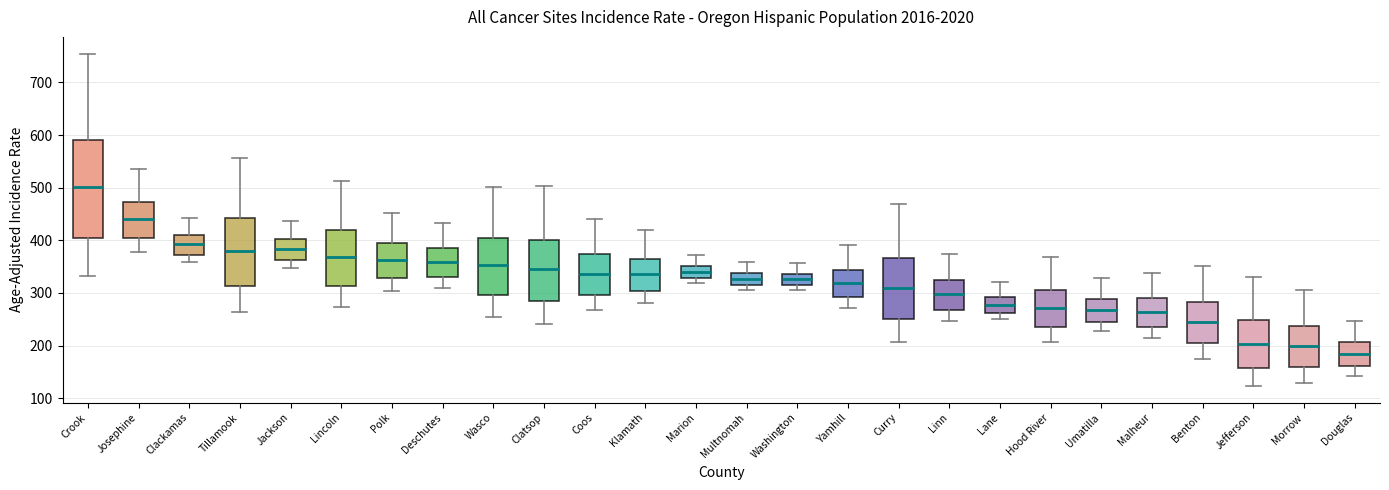

Reading left to right, transcribe this box plot: for each box, give where its median line is, the range the box spans, and where its two whiskers end, as read against the y-axis. The values are not printed on the chart, so give them approximately, as read against the axis.

Crook: median 500, box 400 to 590, whiskers 330 to 750
Josephine: median 440, box 400 to 470, whiskers 380 to 540
Clackamas: median 390, box 370 to 410, whiskers 360 to 440
Tillamook: median 380, box 310 to 440, whiskers 260 to 560
Jackson: median 380, box 360 to 400, whiskers 350 to 440
Lincoln: median 370, box 310 to 420, whiskers 270 to 510
Polk: median 360, box 330 to 390, whiskers 300 to 450
Deschutes: median 360, box 330 to 390, whiskers 310 to 430
Wasco: median 350, box 300 to 410, whiskers 250 to 500
Clatsop: median 350, box 290 to 400, whiskers 240 to 500
Coos: median 340, box 300 to 370, whiskers 270 to 440
Klamath: median 340, box 300 to 370, whiskers 280 to 420
Marion: median 340, box 330 to 350, whiskers 320 to 370
Multnomah: median 330, box 310 to 340, whiskers 310 (just below the box's lower edge) to 360
Washington: median 330, box 310 to 340, whiskers 310 (just below the box's lower edge) to 360
Yamhill: median 320, box 290 to 340, whiskers 270 to 390
Curry: median 310, box 250 to 370, whiskers 210 to 470
Linn: median 300, box 270 to 320, whiskers 250 to 370
Lane: median 280, box 260 to 290, whiskers 250 to 320
Hood River: median 270, box 230 to 310, whiskers 210 to 370
Umatilla: median 270, box 250 to 290, whiskers 230 to 330
Malheur: median 260, box 240 to 290, whiskers 210 to 340
Benton: median 240, box 200 to 280, whiskers 170 to 350
Jefferson: median 200, box 160 to 250, whiskers 120 to 330
Morrow: median 200, box 160 to 240, whiskers 130 to 310
Douglas: median 180, box 160 to 210, whiskers 140 to 250